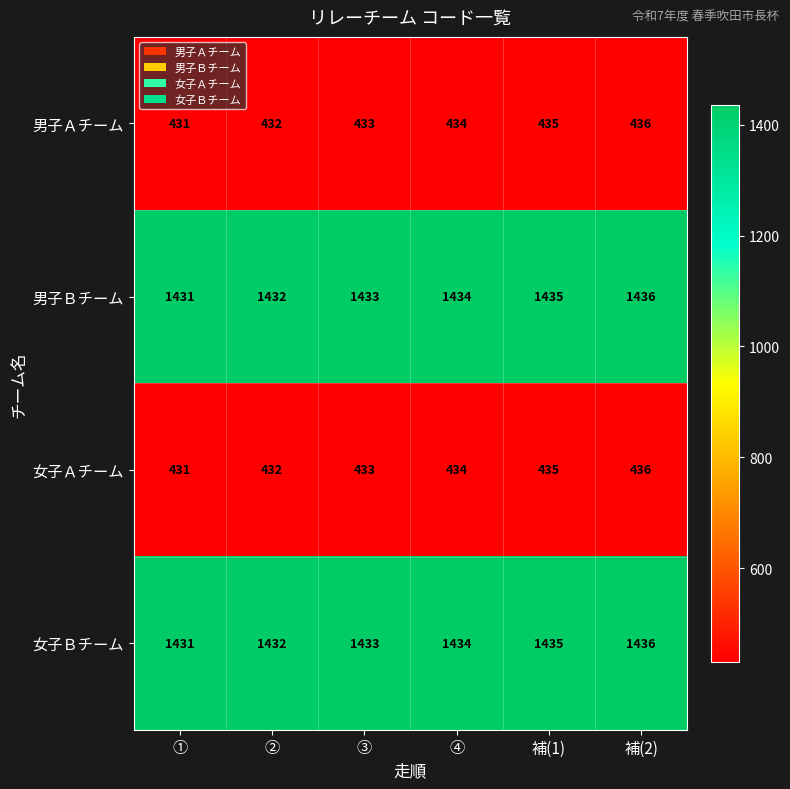

Reading left to right, extract all data points from this chart.

男子Ａチーム: ①=431	②=432	③=433	④=434	補(1)=435	補(2)=436
男子Ｂチーム: ①=1431	②=1432	③=1433	④=1434	補(1)=1435	補(2)=1436
女子Ａチーム: ①=431	②=432	③=433	④=434	補(1)=435	補(2)=436
女子Ｂチーム: ①=1431	②=1432	③=1433	④=1434	補(1)=1435	補(2)=1436